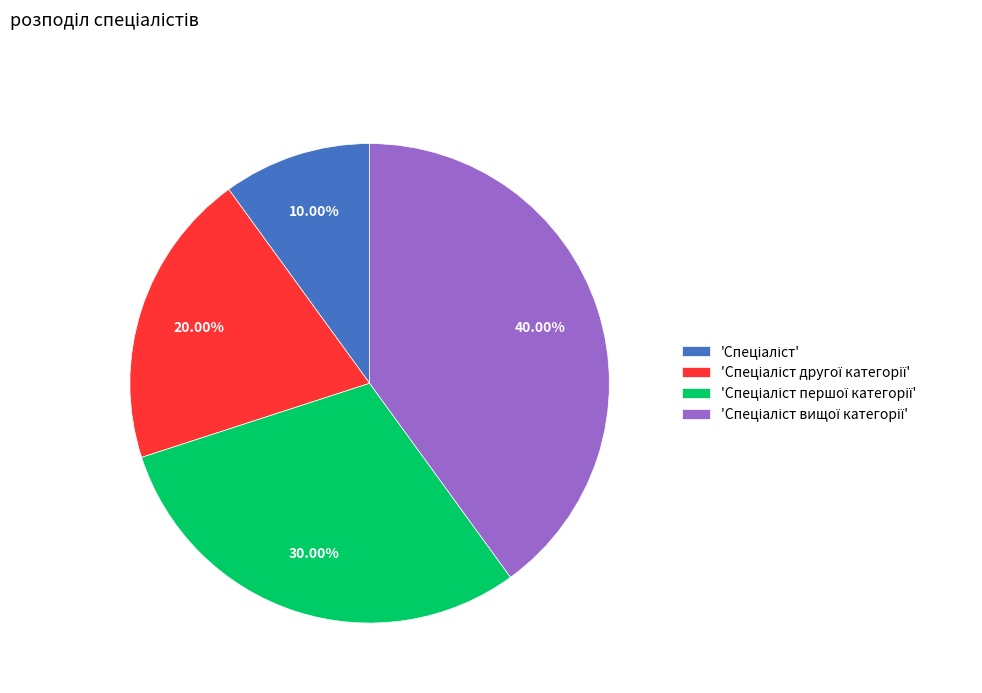

Is there any slice that represents more than half of the pie?

No